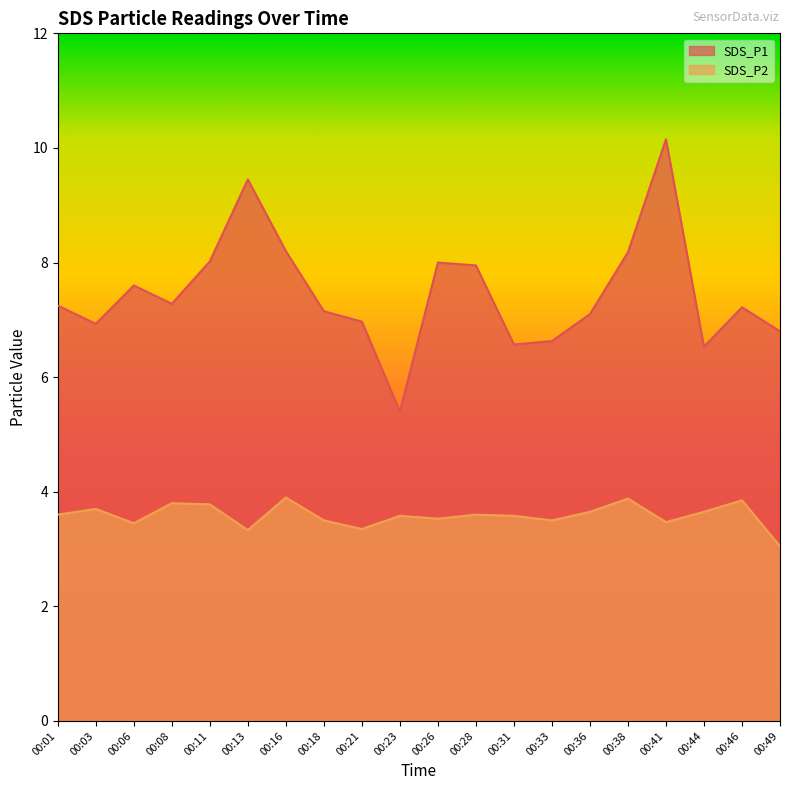

Between 00:31 and 00:36, which is larger?

00:36